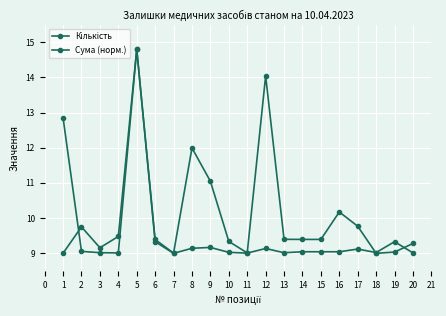

Does the chart have visible grid lines?

Yes